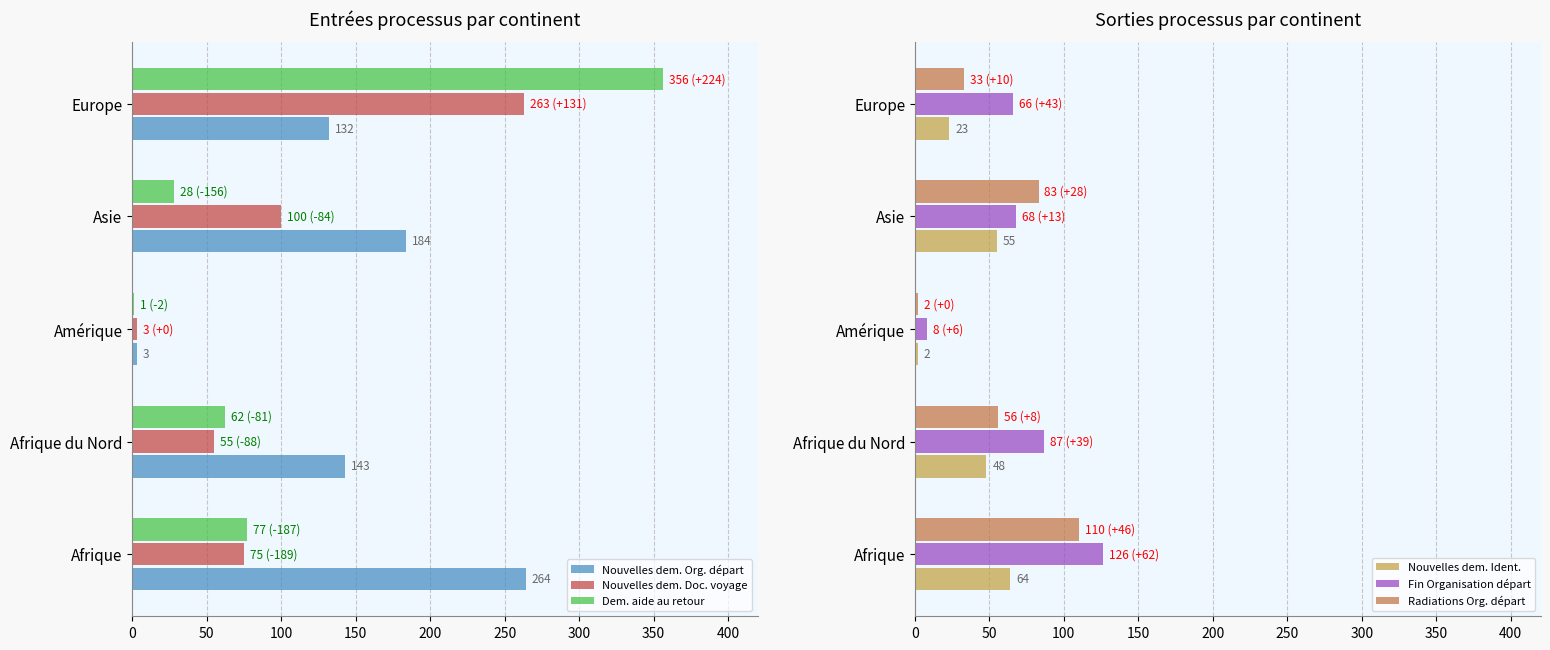

How many groups of bars are there?

5